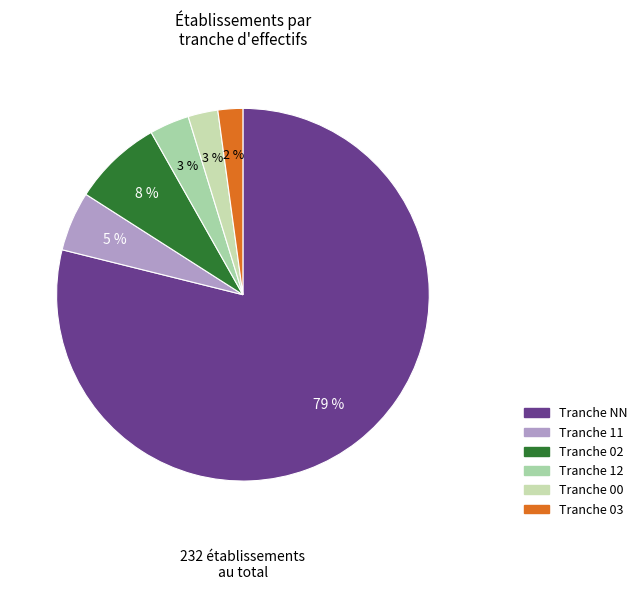

Which slice is the smallest?

03